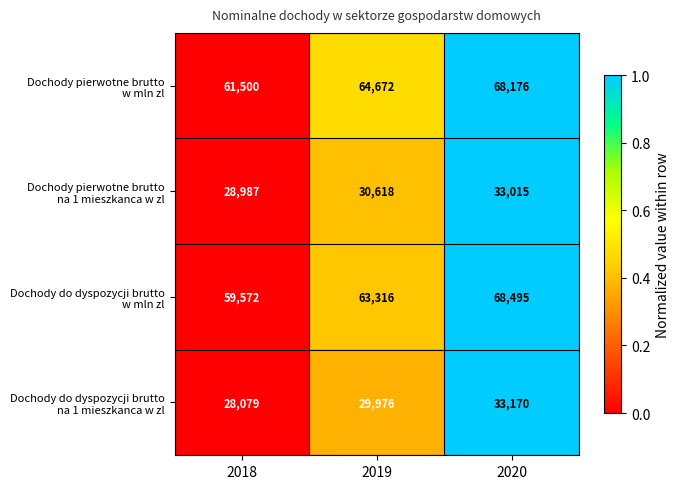

What is the spread (max minus min) of values at 2019?

34696